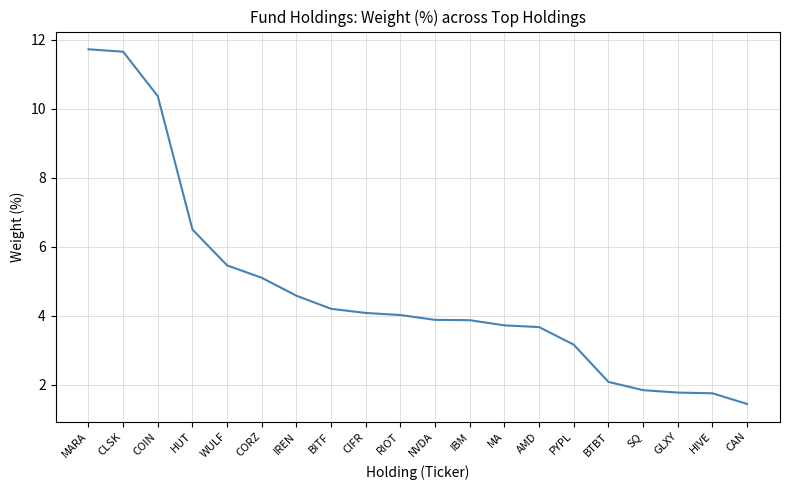

At which label does the data first exceed 4?

MARA